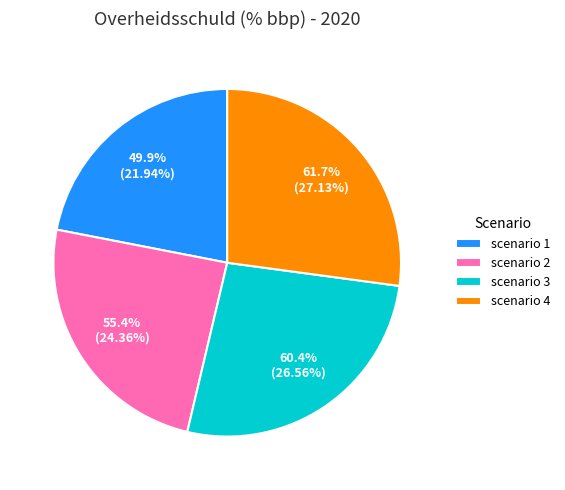

Is scenario 4 the majority of the pie?

No